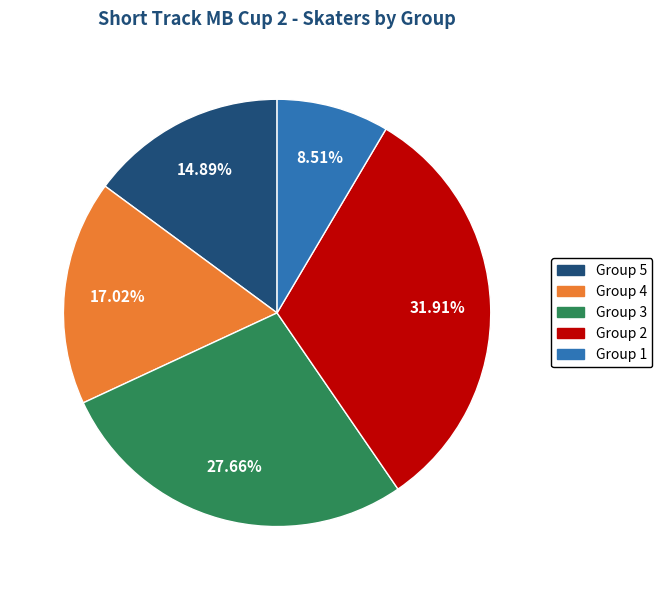

How many slices are in this pie chart?

5